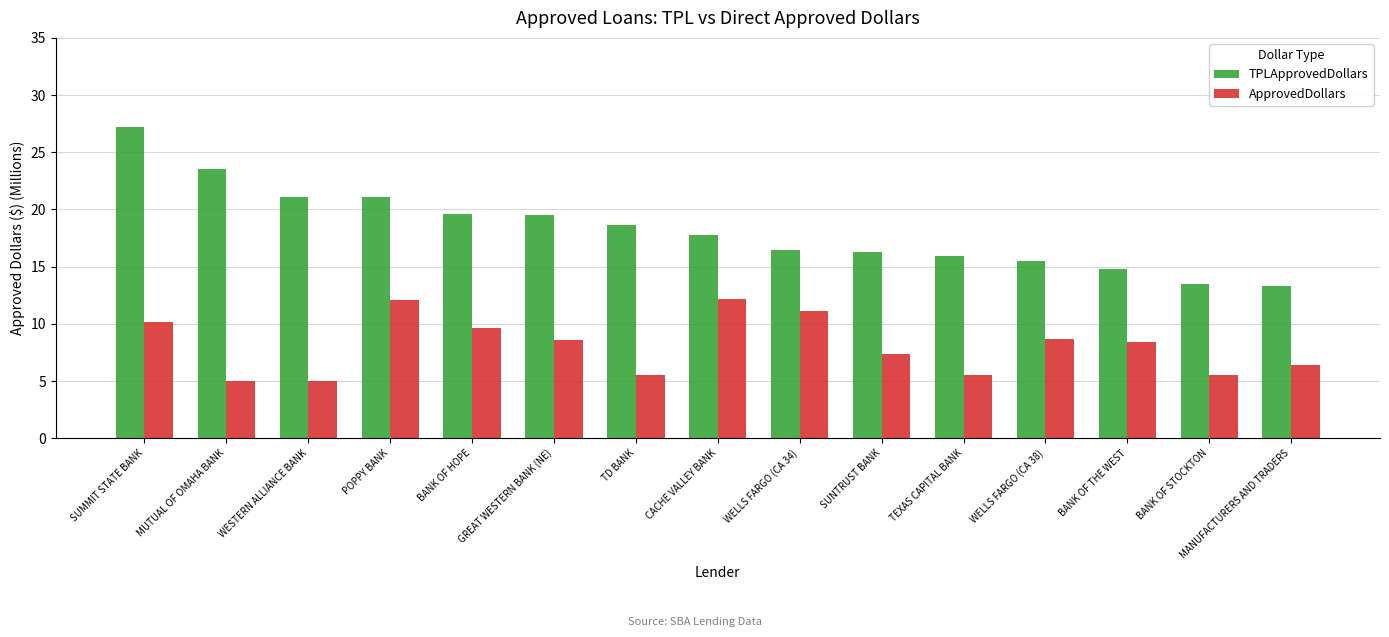

At which category is the sum across all series the highest?

SUMMIT STATE BANK